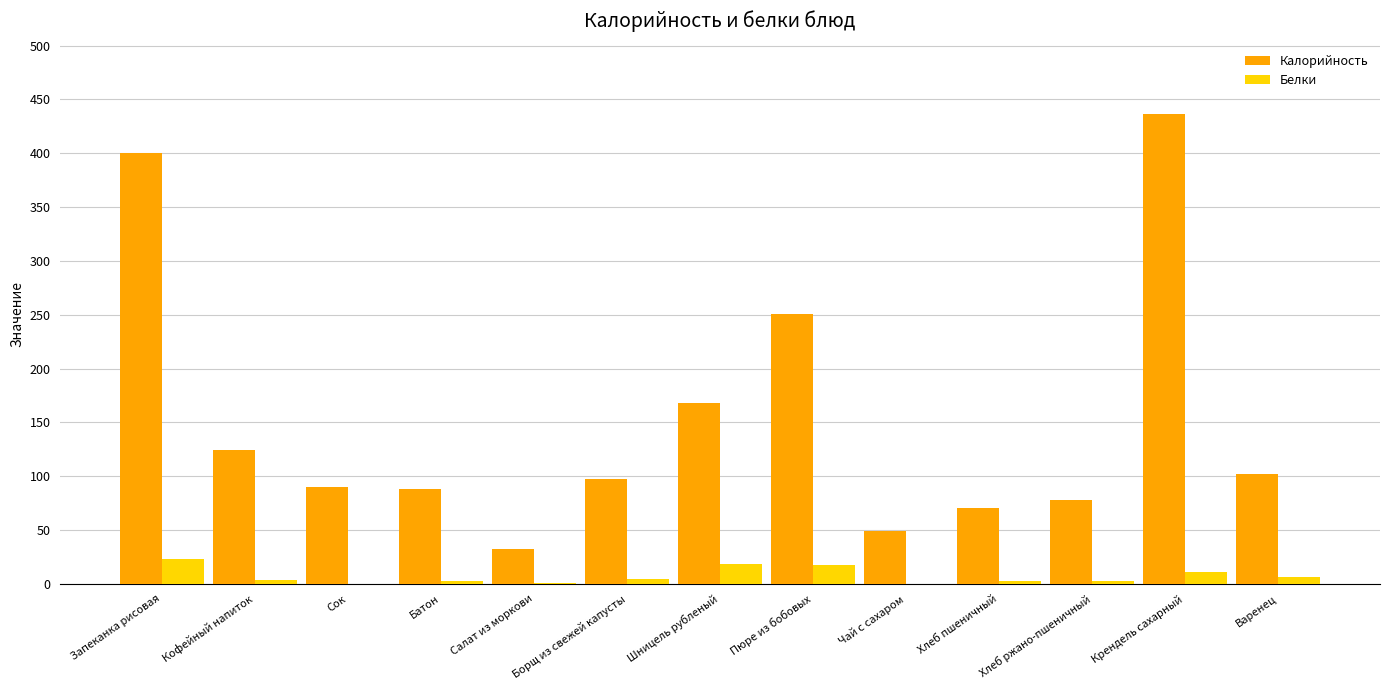

What is the sum of all Белки values?

91.8